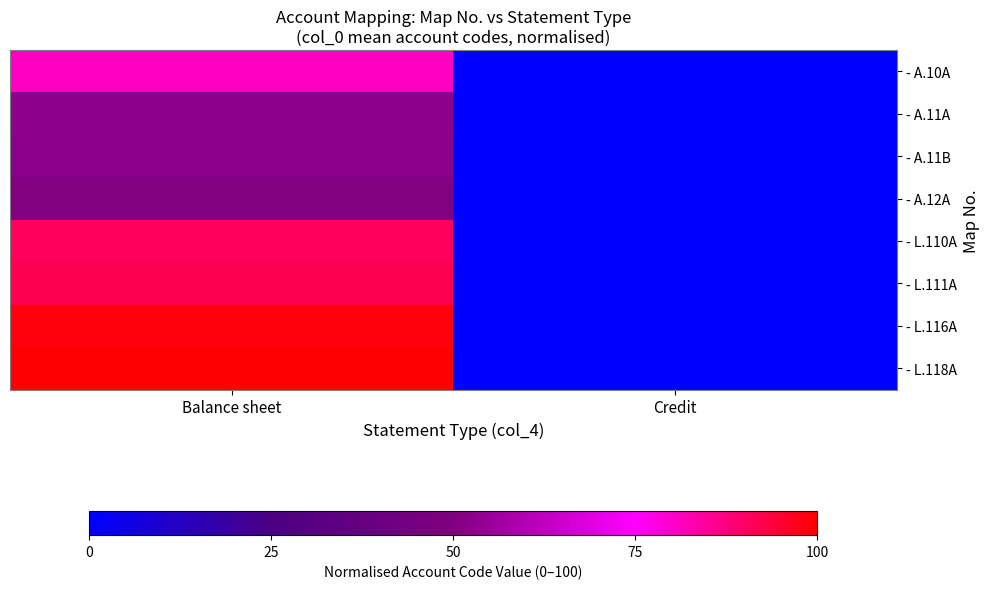

Which label corresponds to the smallest value in the chart?

Credit